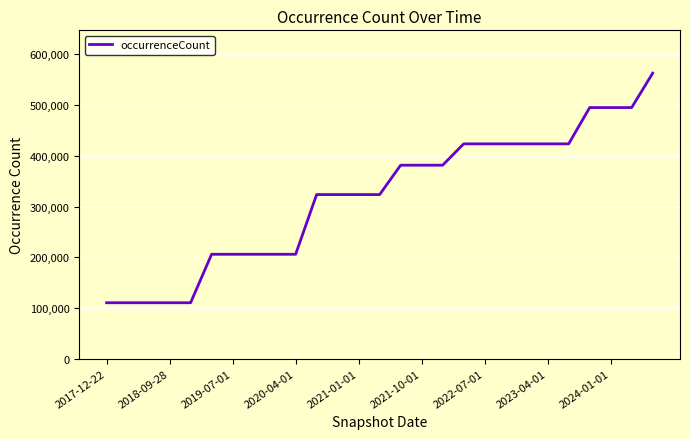

What is the difference between the maximum and minimum values?

452696